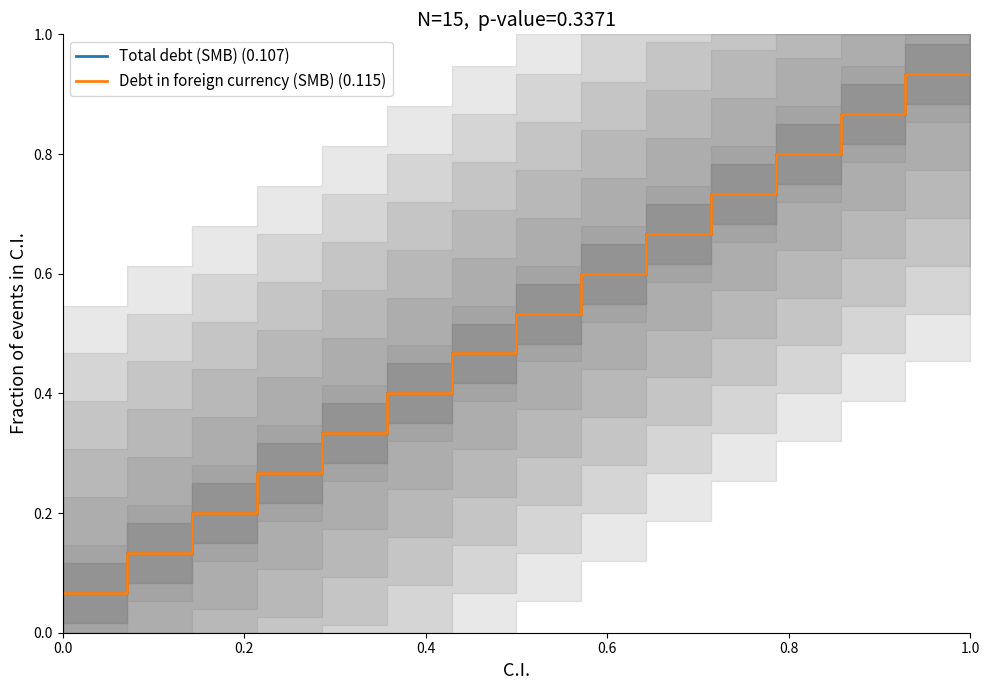

What are all the series names shown in the legend?

Total debt (SMB) (0.107), Debt in foreign currency (SMB) (0.115)